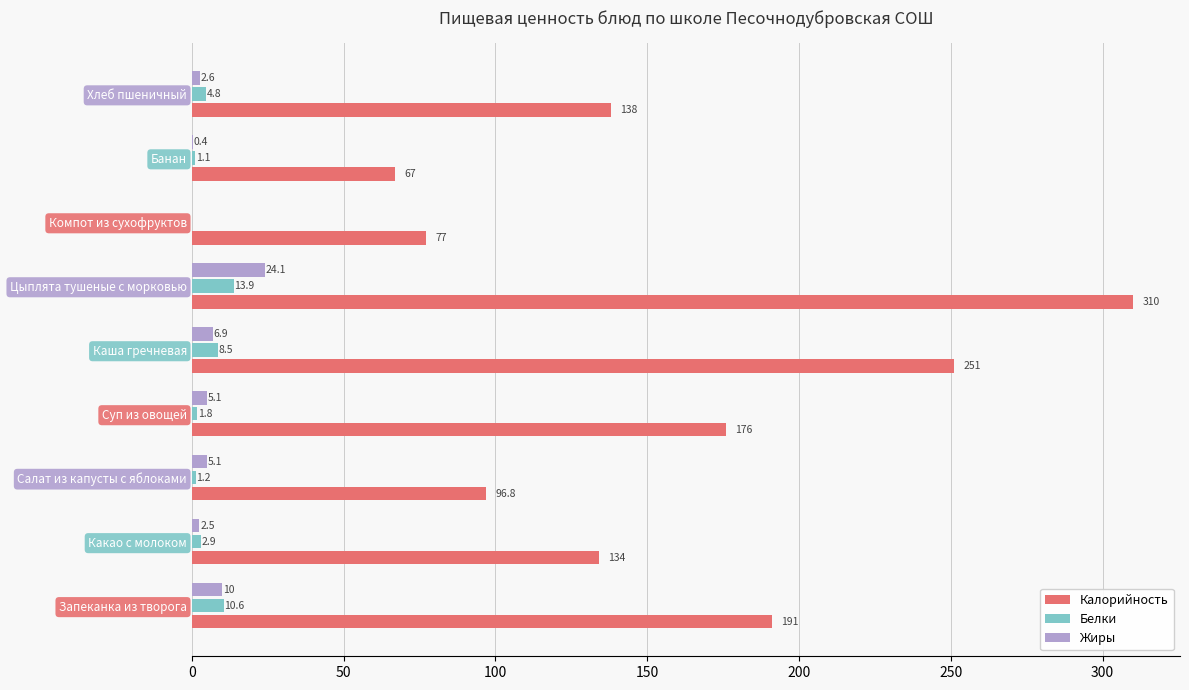

Which series has the largest total across all categories?

Калорийность